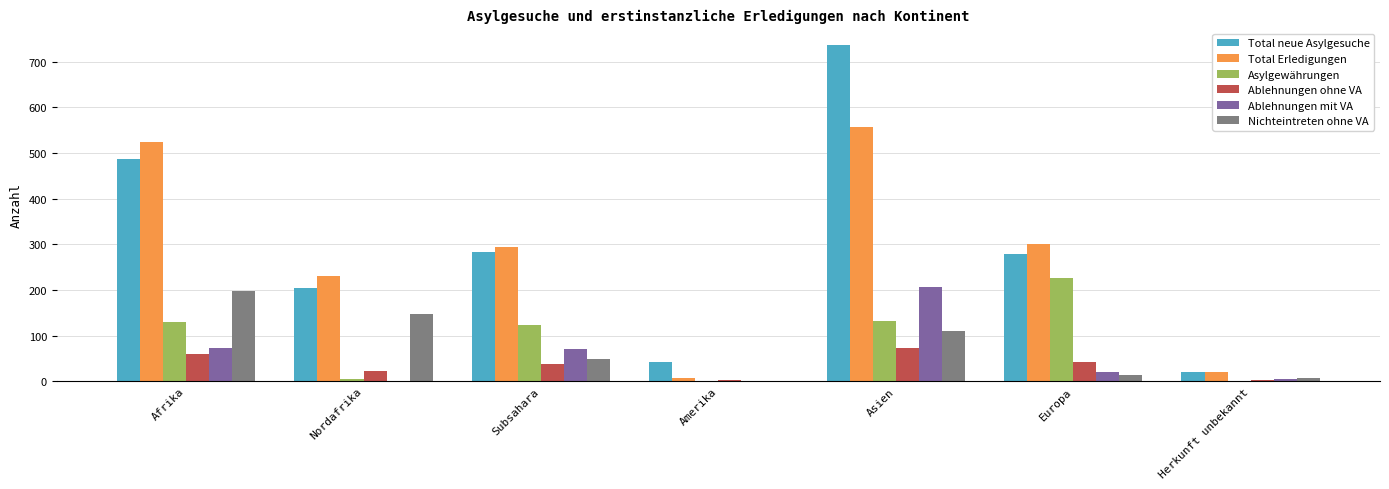

Is the value of Total neue Asylgesuche at Asien greater than the value of Ablehnungen ohne VA at Subsahara?

Yes